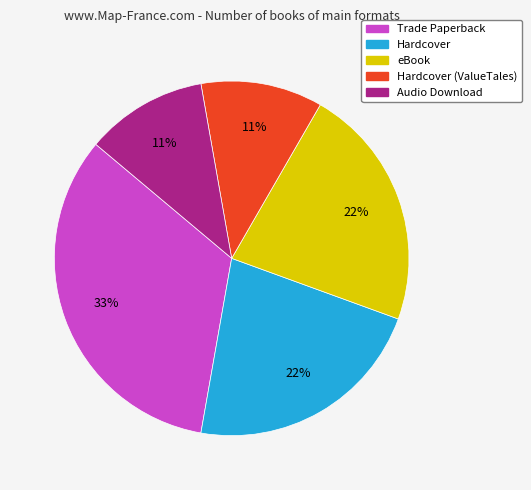

To the nearest percent, what is the average slice percentage?

20%